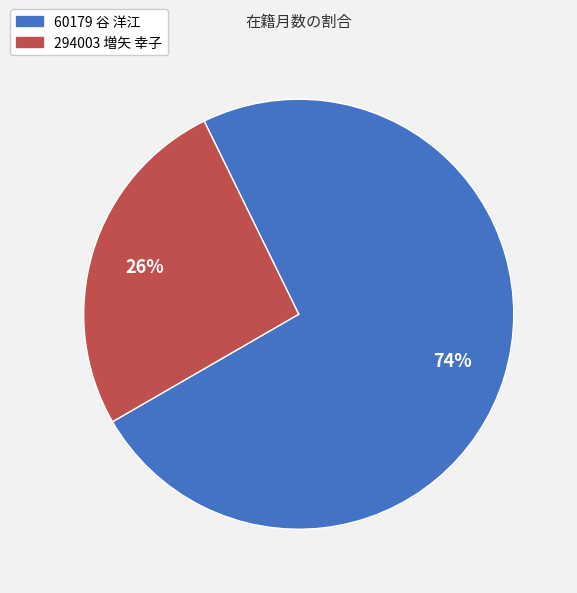

To the nearest percent, what is the difference between the 60179 谷 洋江 and 294003 増矢 幸子 slice percentages?

48%